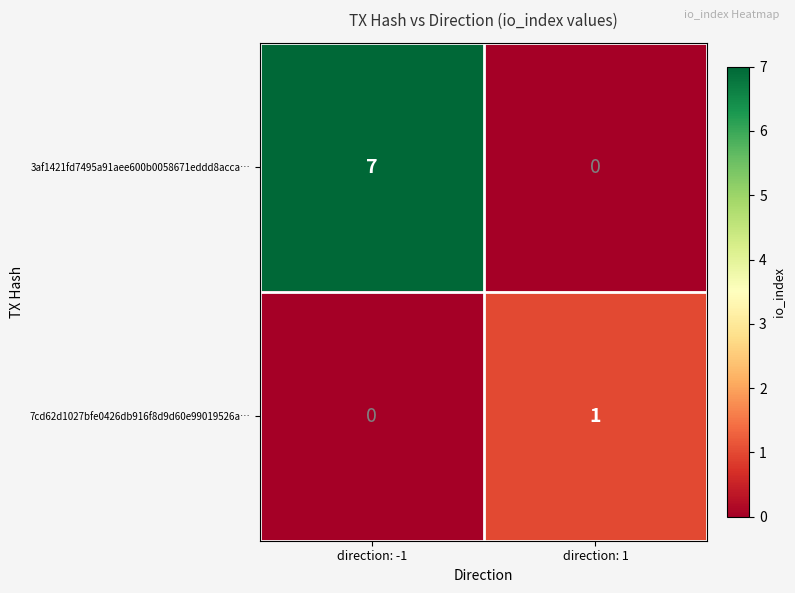

Between direction: -1 and direction: 1, which series saw the biggest shift?

3af1421fd7495a91aee600b0058671eddd8acca…